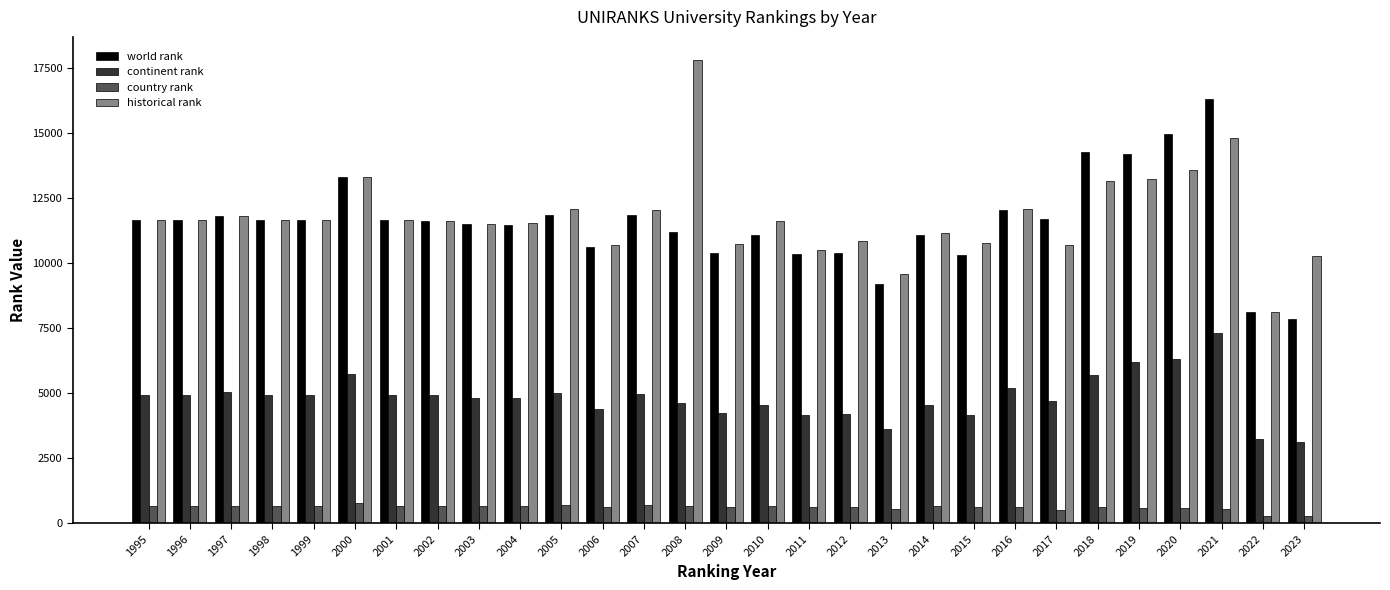

What is the total value across all series at 2010?

27897